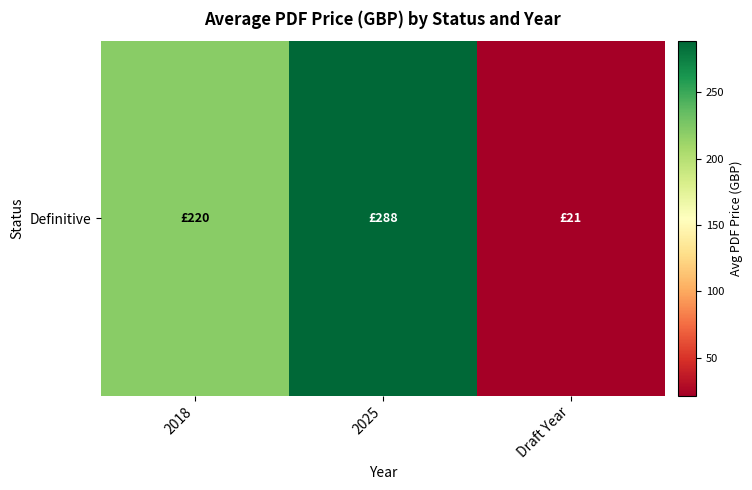

What is the difference between the maximum and minimum values?

266.9